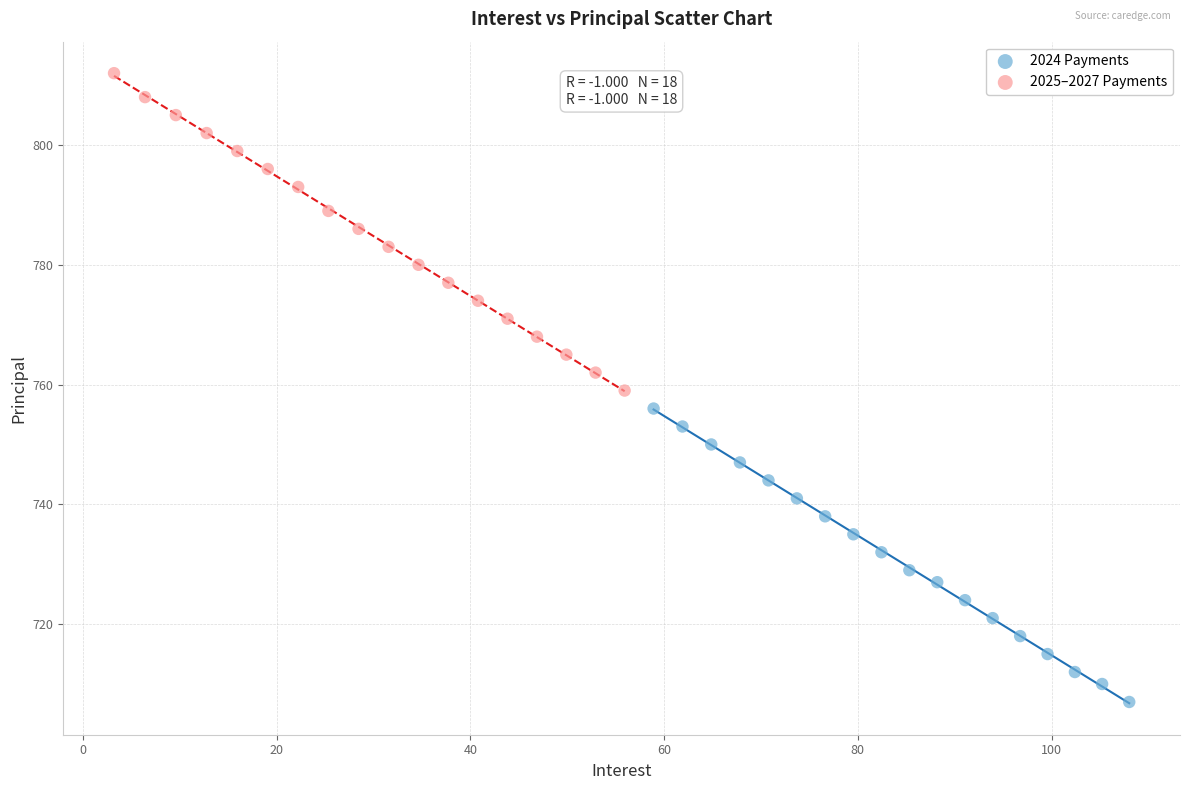

Which series reaches the minimum Y coordinate?

2024 Payments